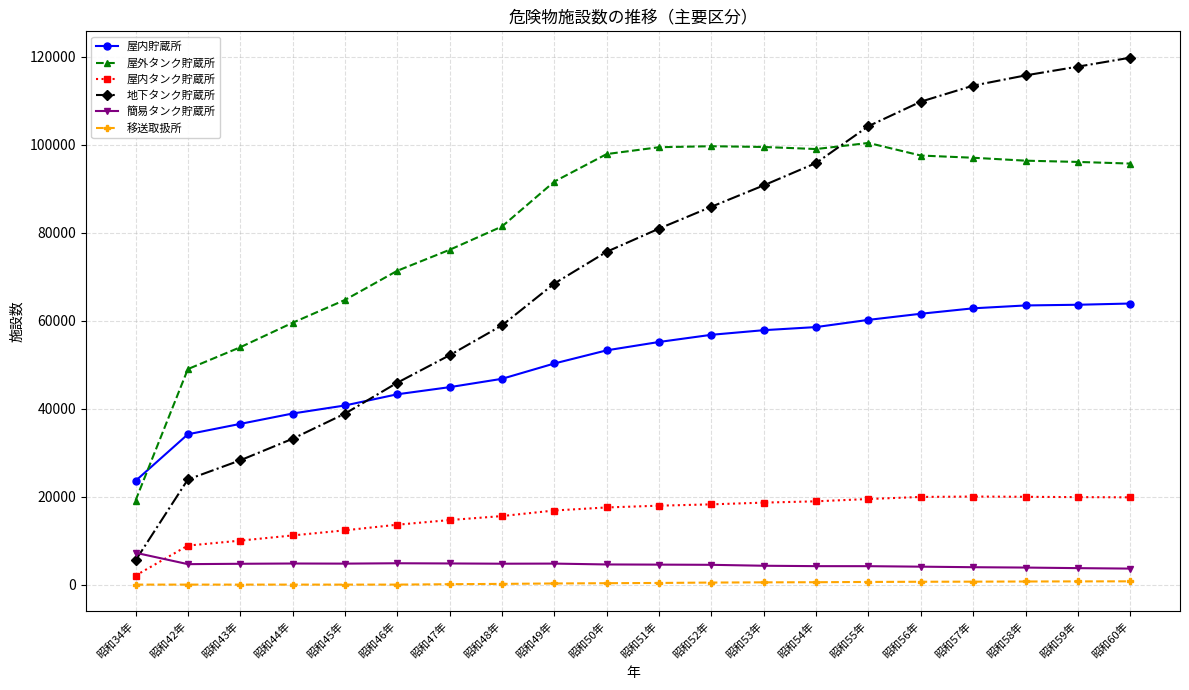

What is the spread (max minus min) of values at 昭和52年?

99162